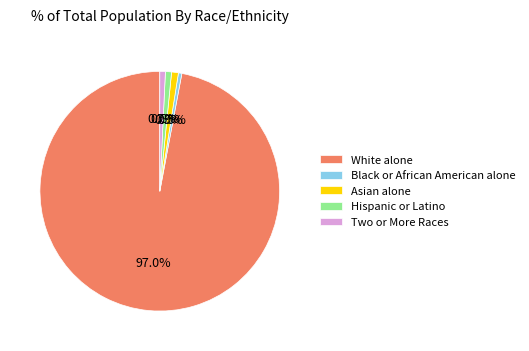

To the nearest percent, what is the average slice percentage?

20%